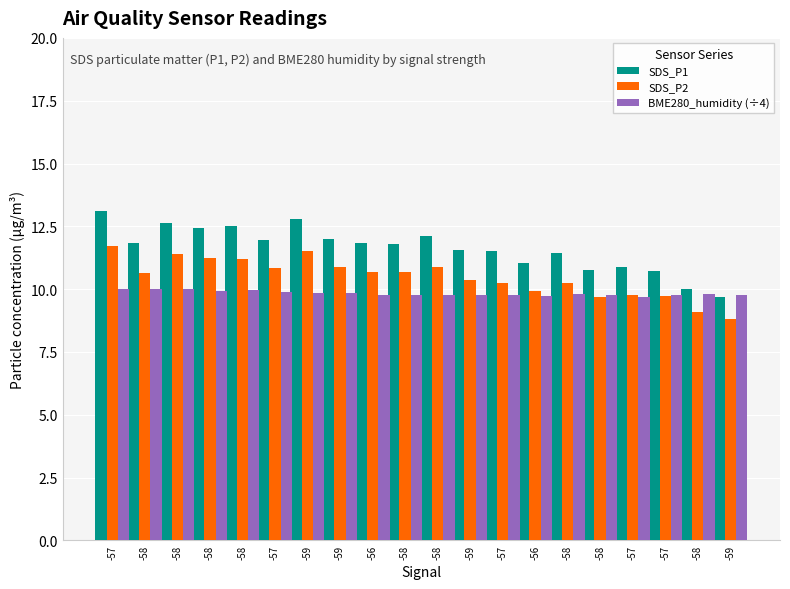

List the labels in order of SDS_P2 value, largest first.

-57, -59, -58, -58, -58, -59, -58, -57, -58, -56, -58, -59, -57, -58, -56, -57, -57, -58, -58, -59